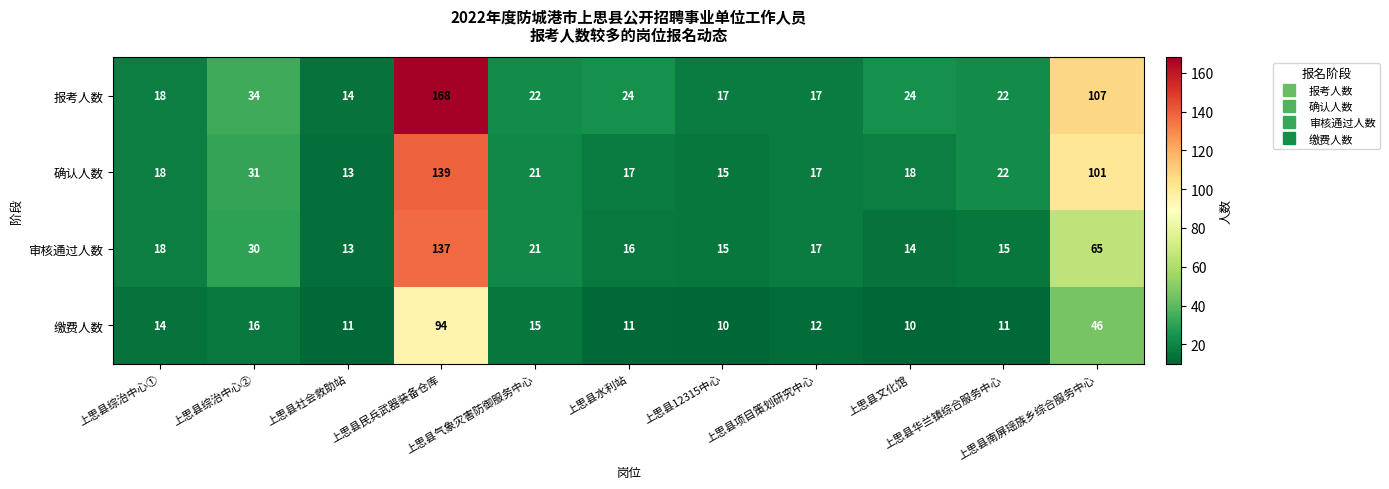

What is the difference between the maximum and minimum values in the 缴费人数 series?

84